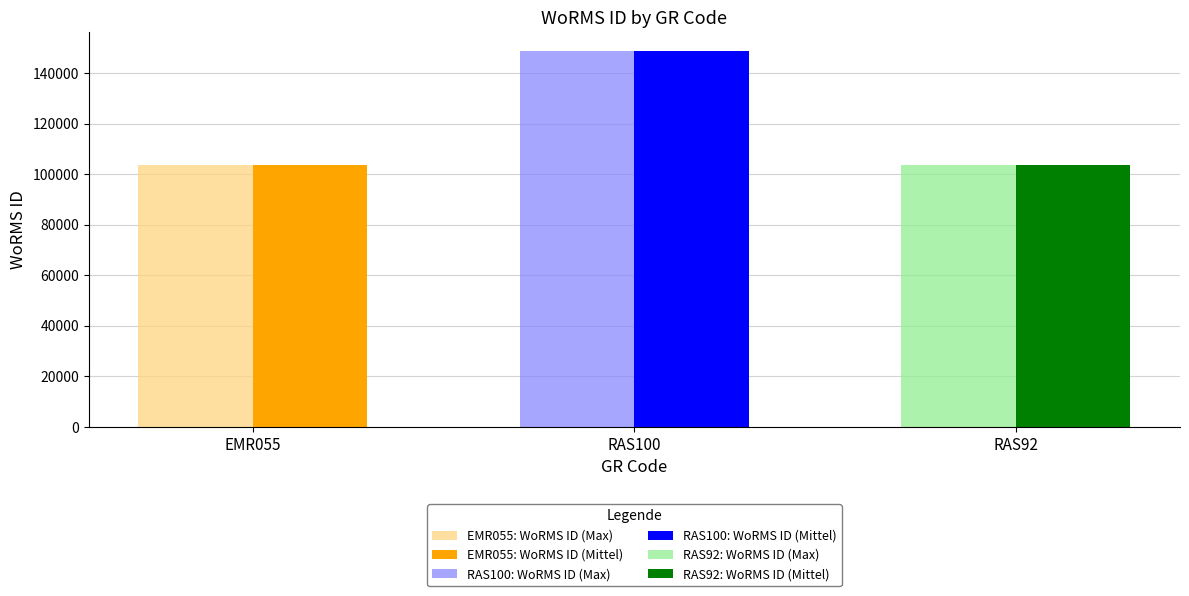

What position from the left is RAS92?

3